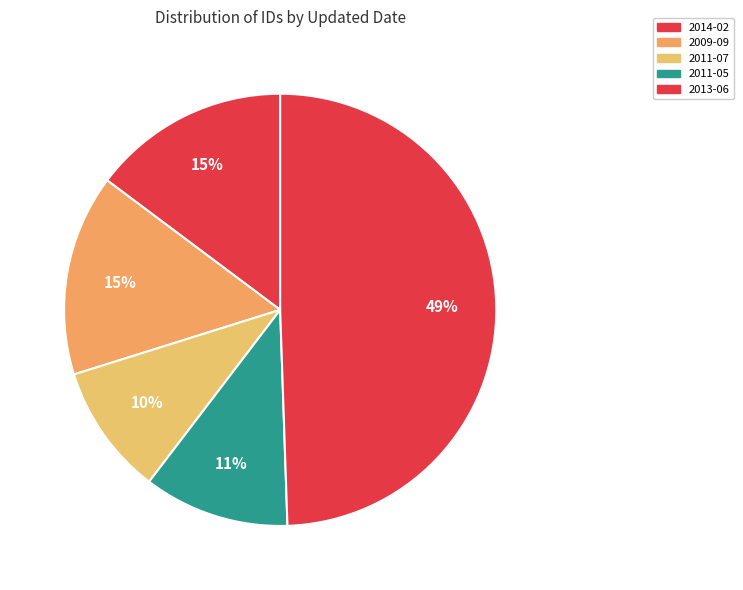

Count the number of slices in the pie.

5